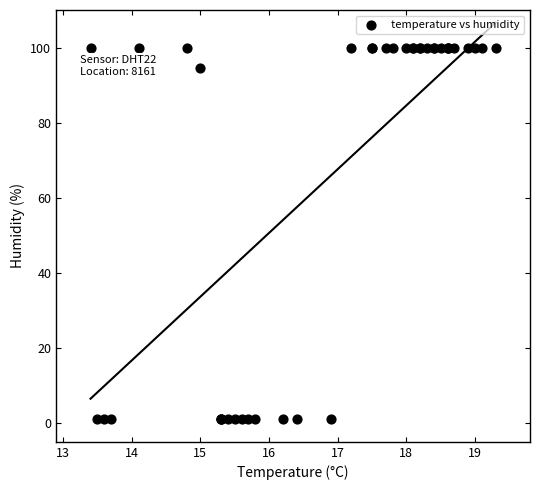

What Y value in the scatter plot is closest to 50?

94.6